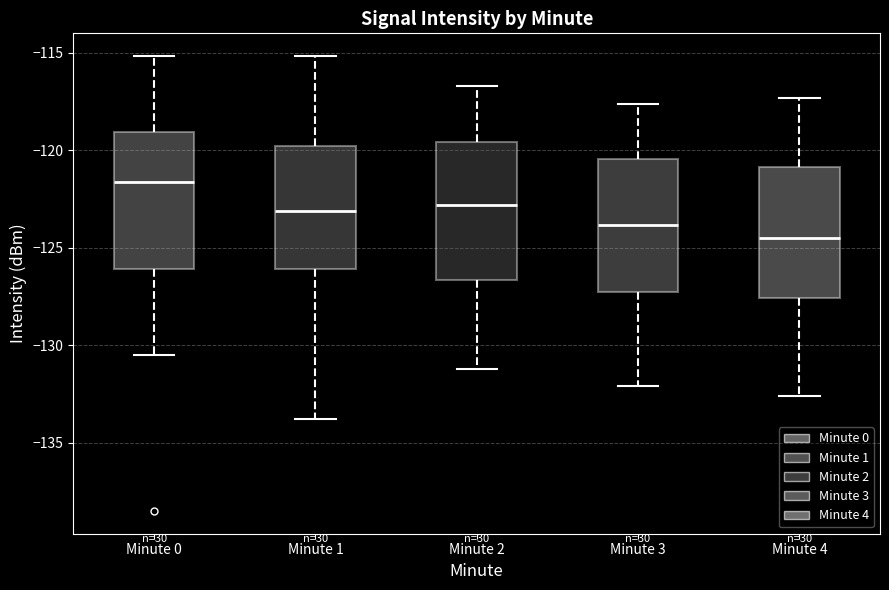

Which box's median line is the highest?

Minute 0